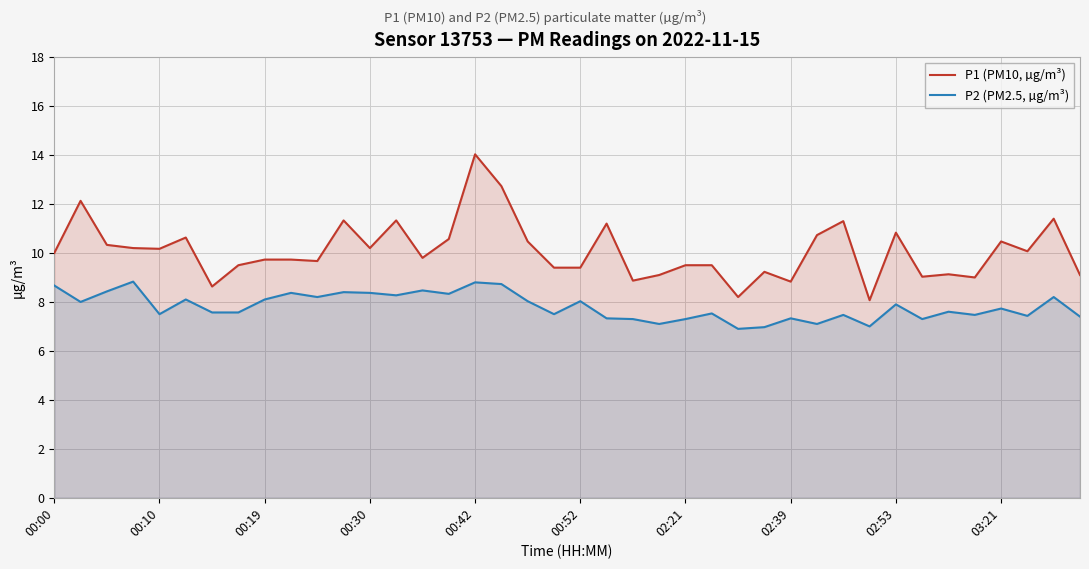

What is the total value across all series at 02:39?

16.2